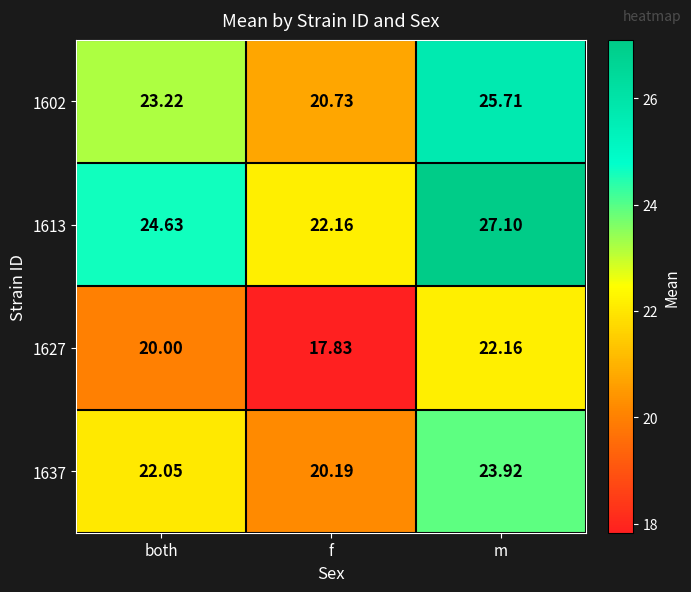

At which category is the sum across all series the highest?

m